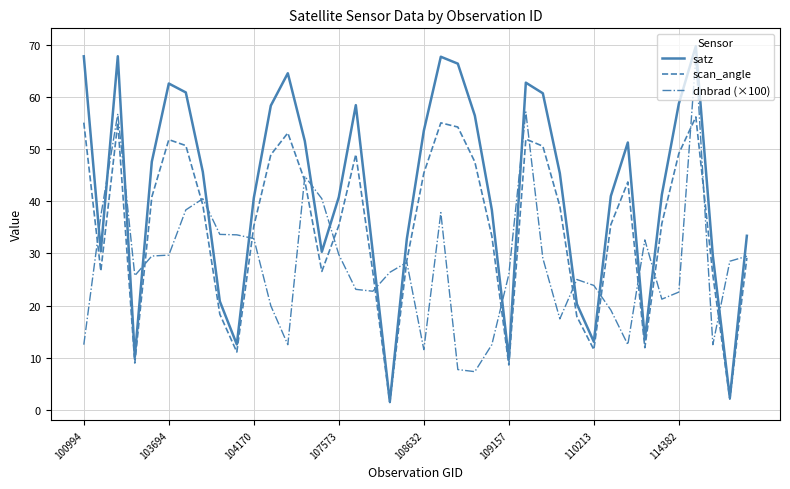

Which series has the largest total across all categories?

satz